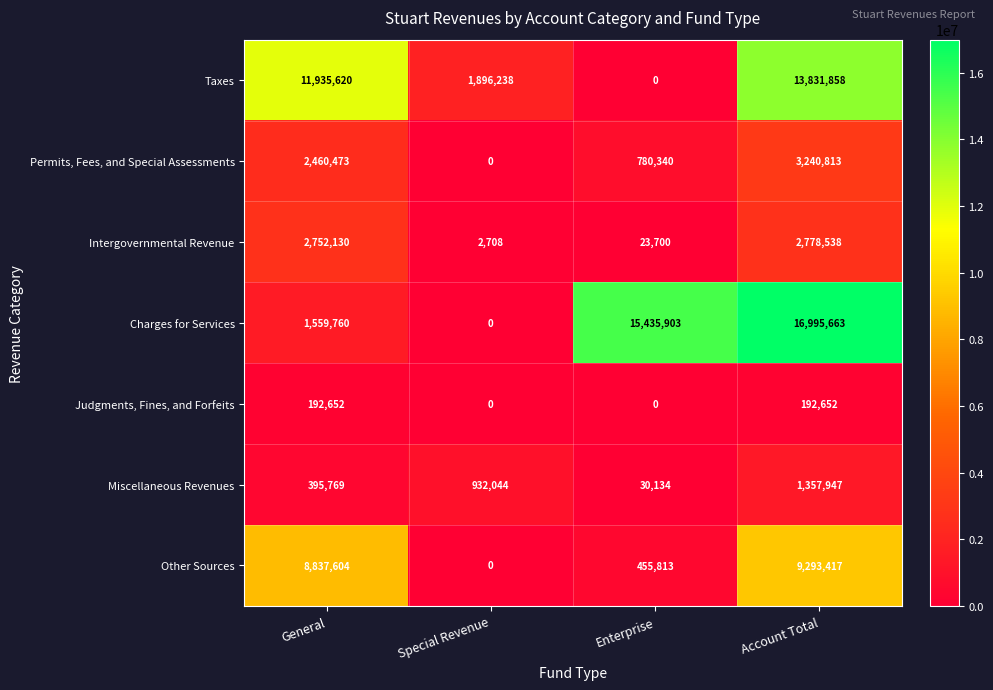

Is it true that Charges for Services equals 23986177 at Account Total?

False